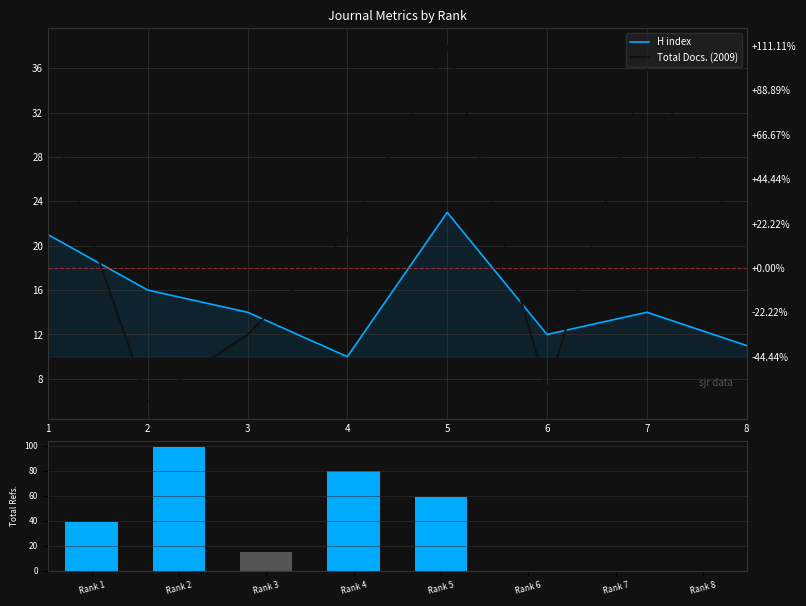

Rank the series by their maximum value, from lowest to highest.

H index, Total Docs. (2009), Total Refs. proxy